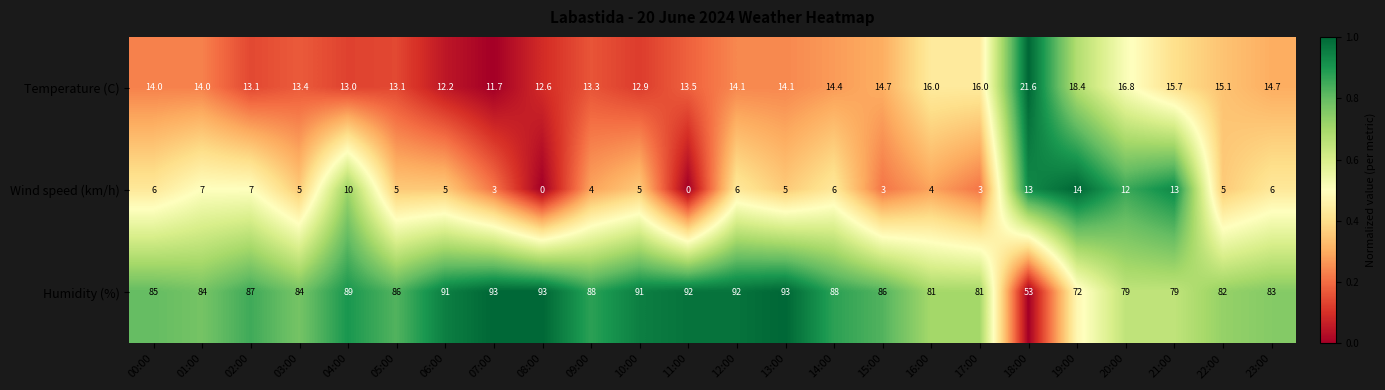

Rank the series at 04:00 from lowest to highest value.

Wind speed (km/h), Temperature (C), Humidity (%)